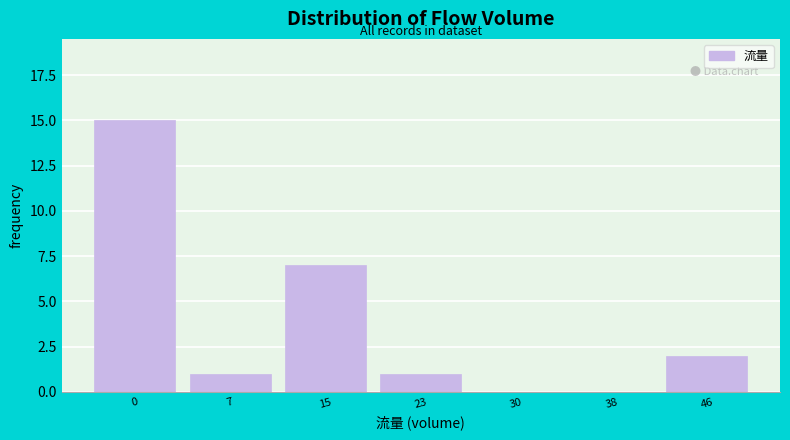

Reading right to left, what are all the values shown in this chart?

46=2	38=0	30=0	23=1	15=7	7=1	0=15